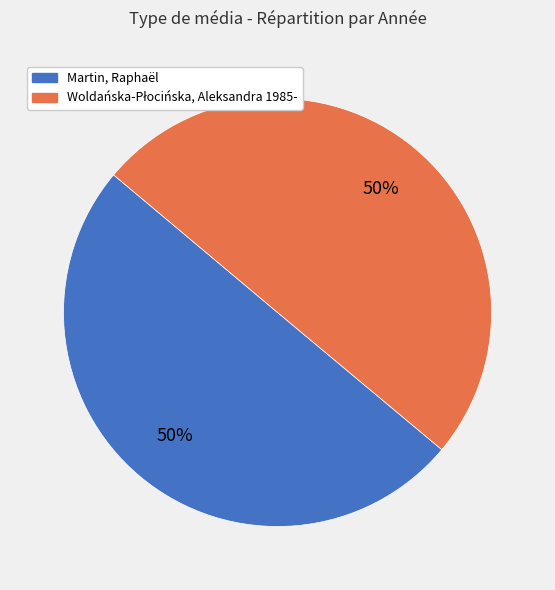

The Martin, Raphaël slice represents 50% of the pie. True or false?

True